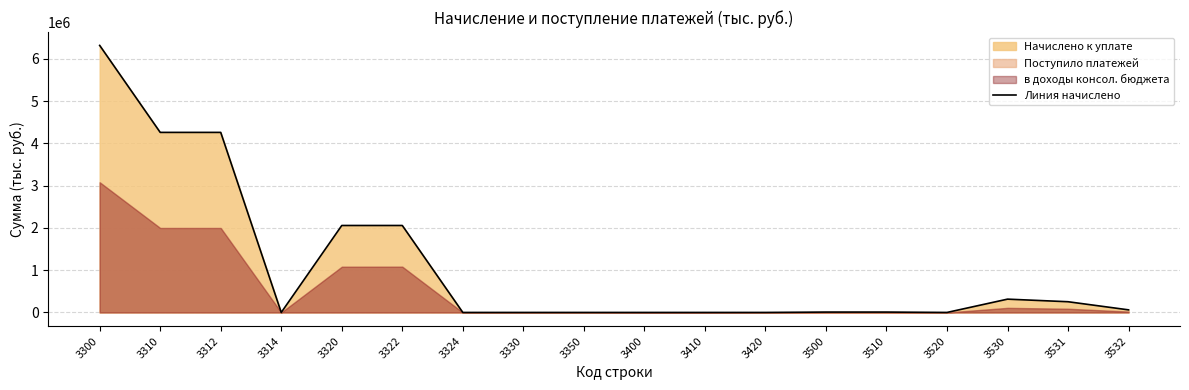

What is the highest value of the Линия начислено series?

6316571